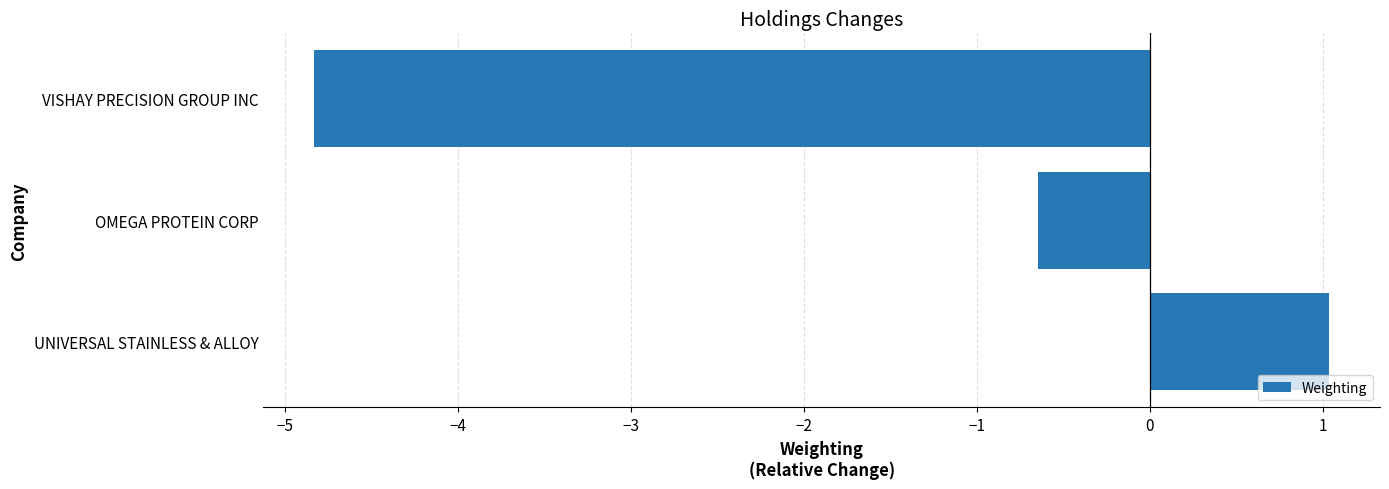

Is it true that the value at VISHAY PRECISION GROUP INC is -2.1?

False